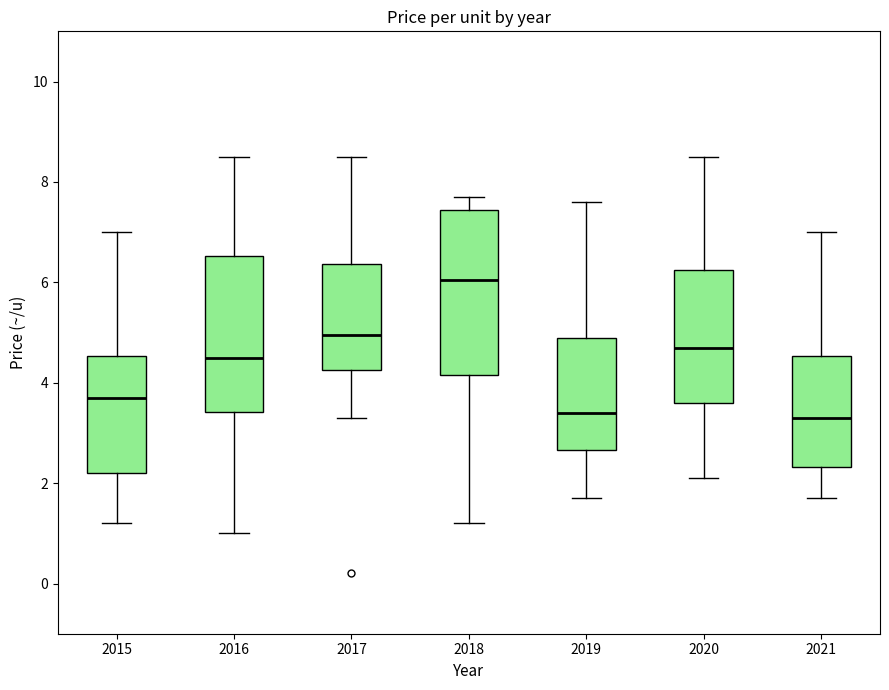

Reading left to right, read every box against the y-axis: the position of its median line, the range the box covers, and the ends of its whiskers. The values are not printed on the chart, so give them approximately, as read against the axis.

2015: median 3.8, box 2.2 to 4.6, whiskers 1.2 to 7.0
2016: median 4.6, box 3.4 to 6.6, whiskers 1.0 to 8.6
2017: median 5.0, box 4.2 to 6.4, whiskers 3.4 to 8.6
2018: median 6.0, box 4.2 to 7.4, whiskers 1.2 to 7.8
2019: median 3.4, box 2.6 to 5.0, whiskers 1.8 to 7.6
2020: median 4.8, box 3.6 to 6.2, whiskers 2.2 to 8.6
2021: median 3.4, box 2.4 to 4.6, whiskers 1.8 to 7.0